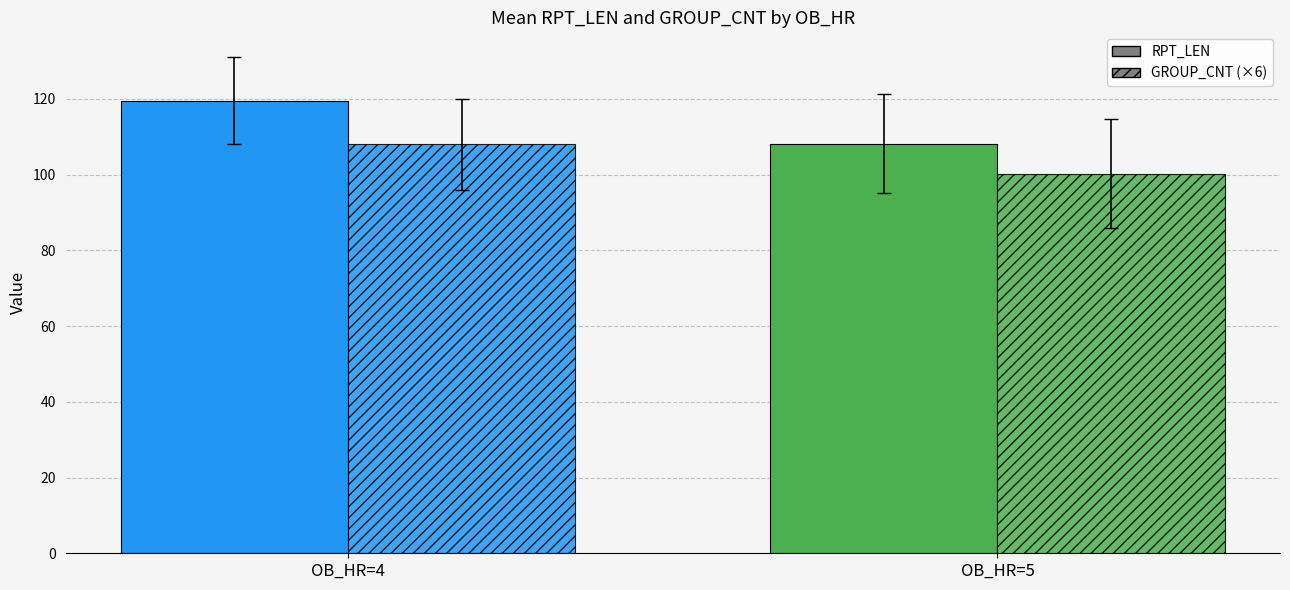

Rank the categories by GROUP_CNT (×6) value from highest to lowest.

OB_HR=4, OB_HR=5